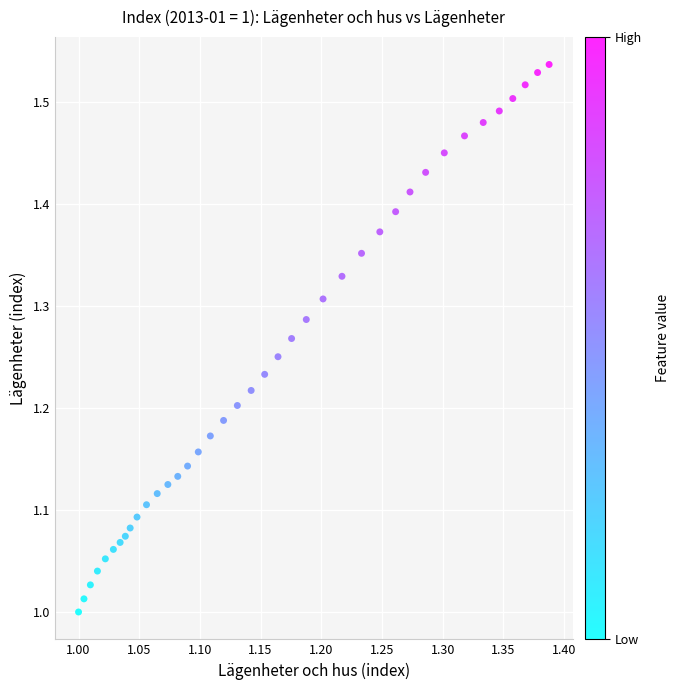

What is the range of X values (max minus min)?

0.4